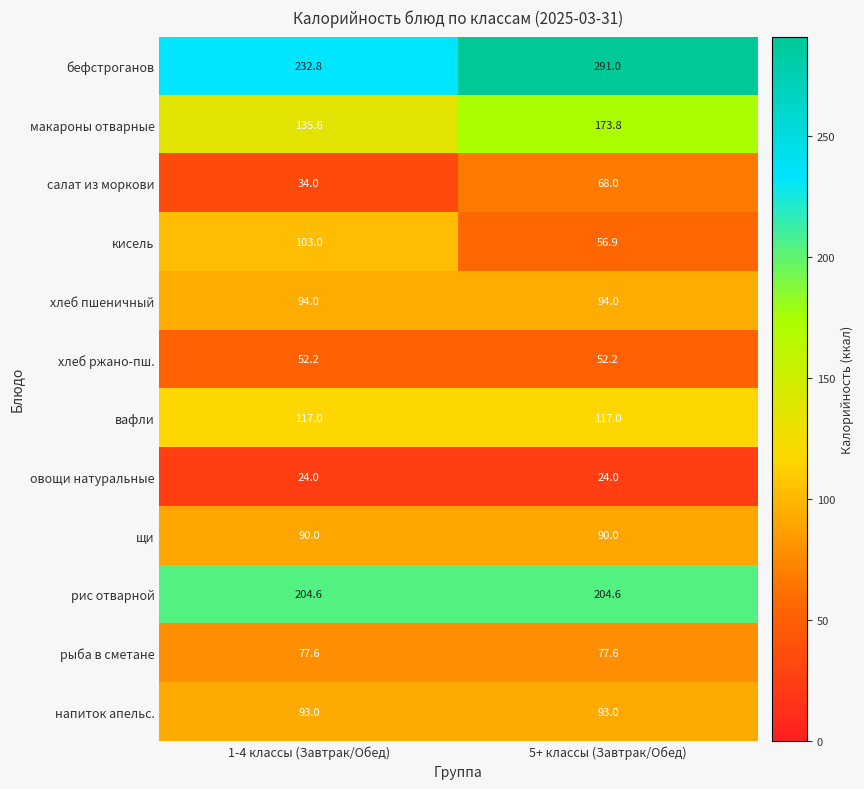

What is the total value across all series at 5+ классы (Завтрак/Обед)?

1342.1